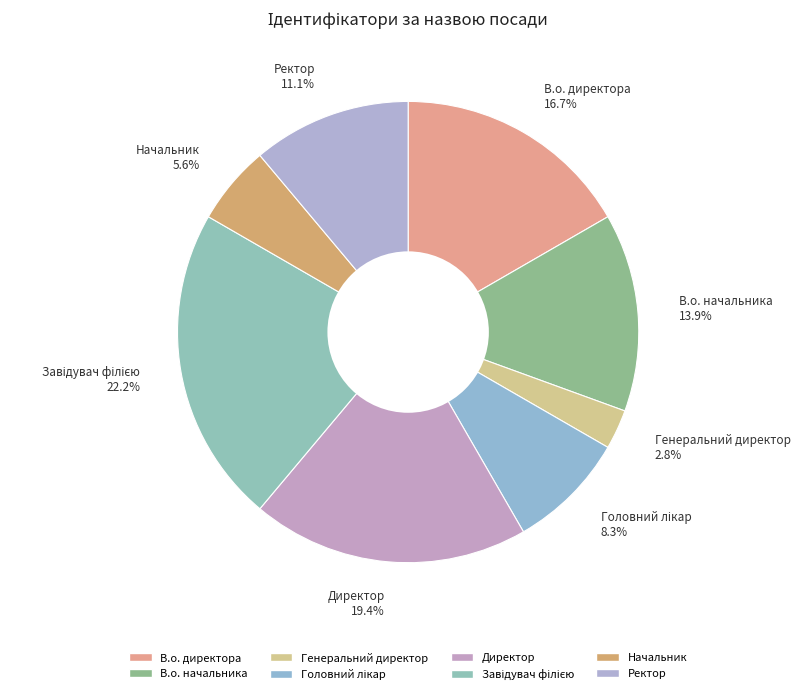

To the nearest percent, what is the difference between the largest and smallest slice percentages?

19%